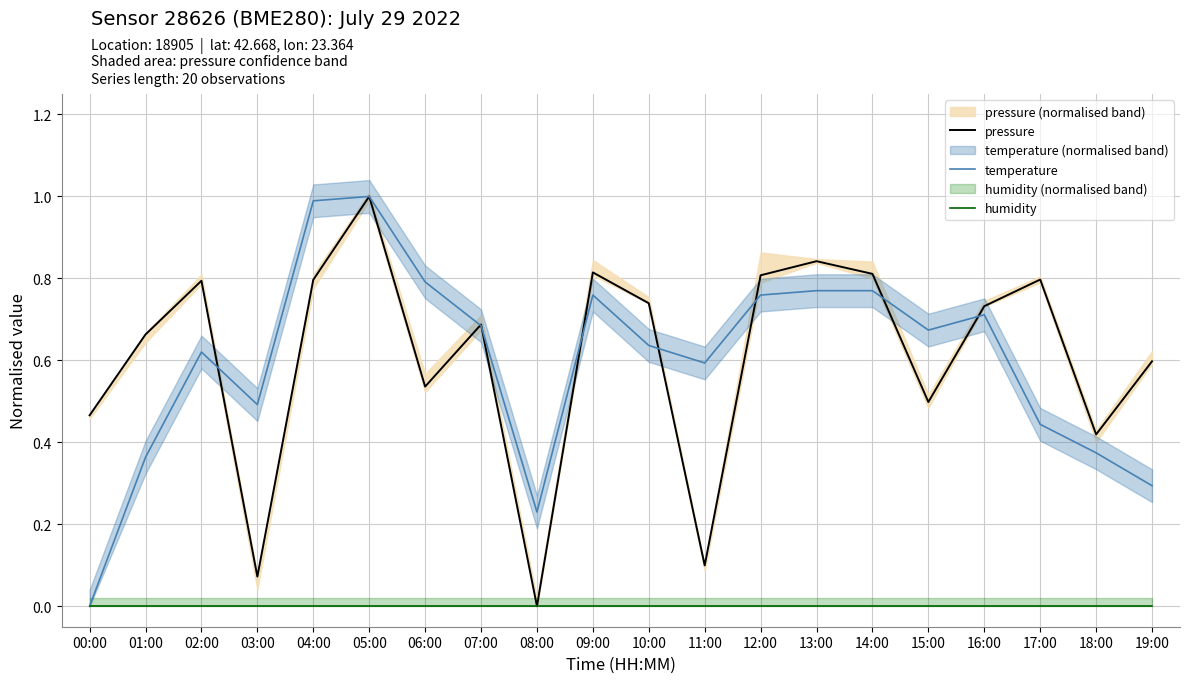

True or false: pressure and temperature cross at least once.

True